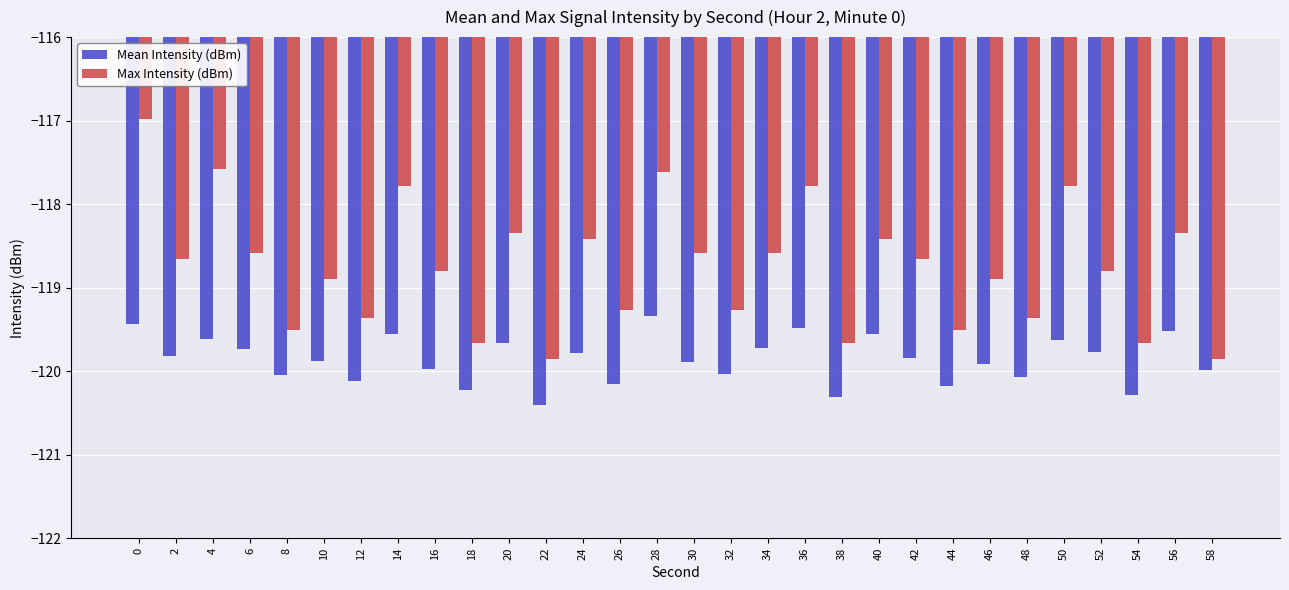

The value of Mean Intensity (dBm) at 12 is -120.1. True or false?

True